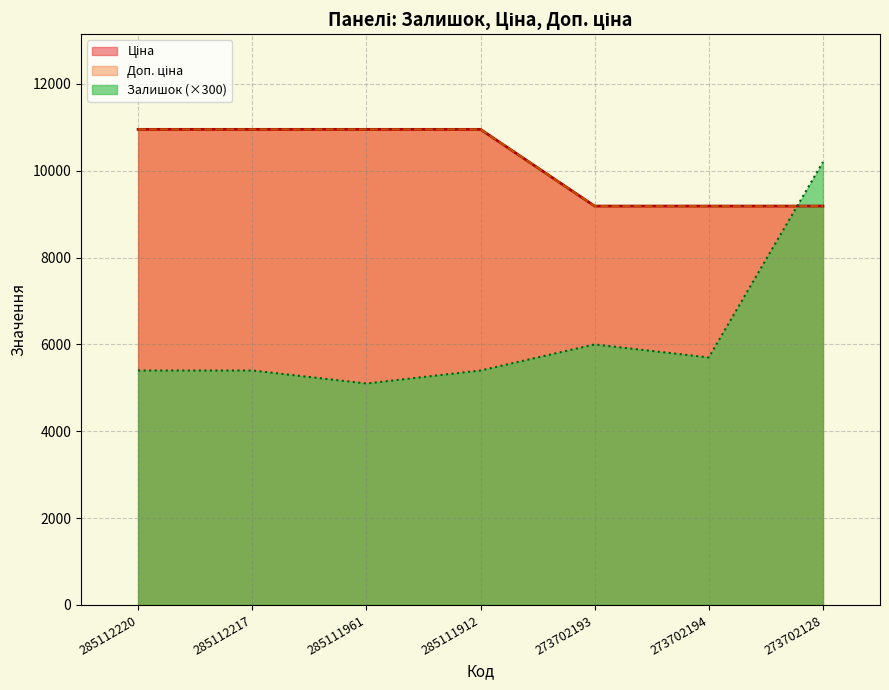

What is the value of the Доп. ціна point at the 7th from the left?

9185.9